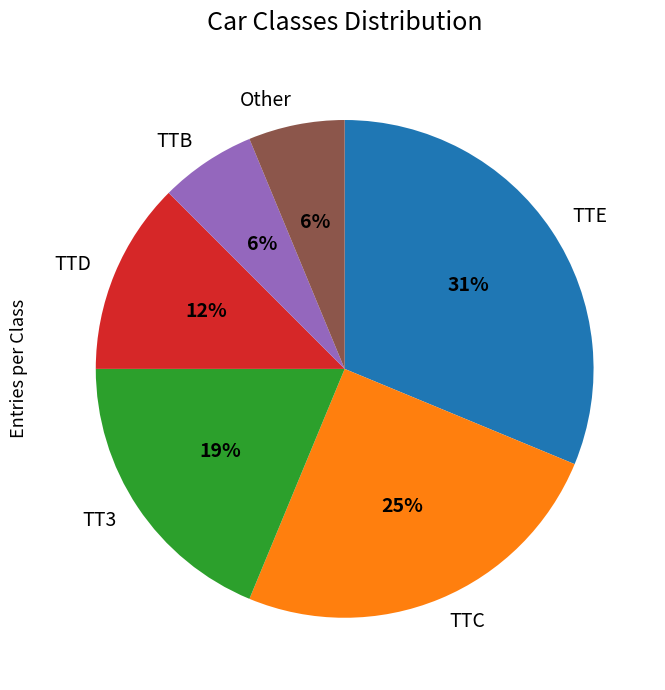

Combined, do TTD and TTC account for over 50%?

No